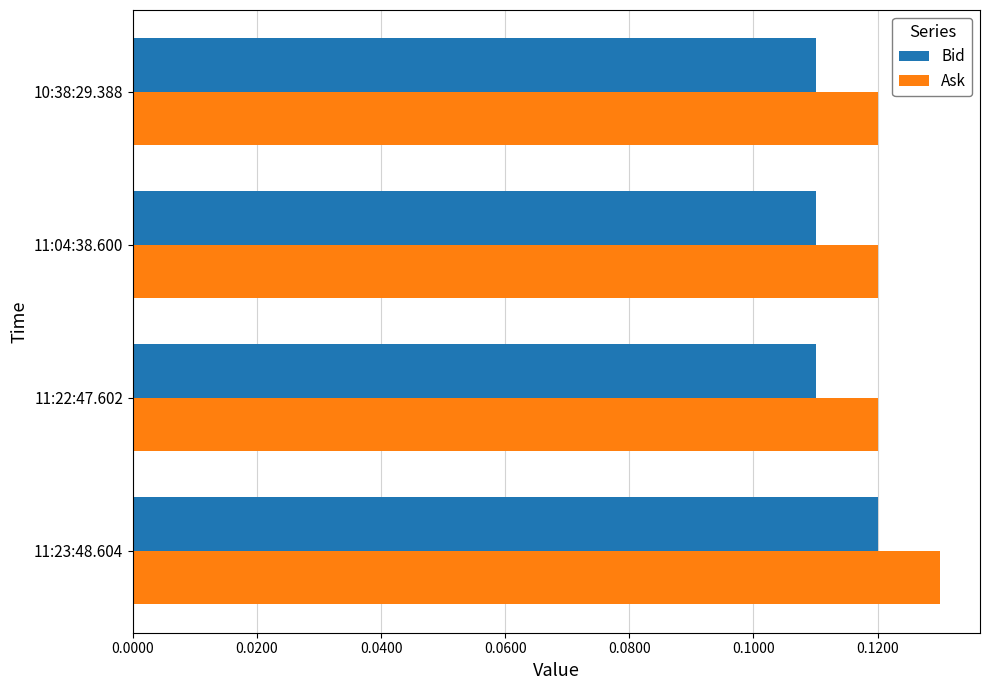

Count the Ask values in the range 0 to 1.

4